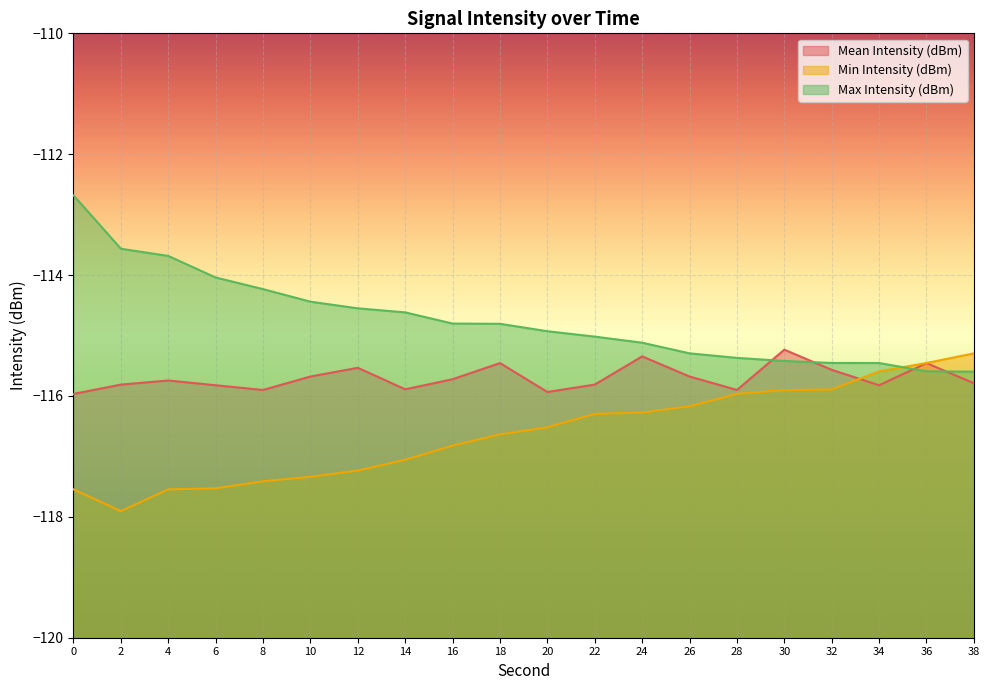

What is the total value across all series at 20?

-347.4